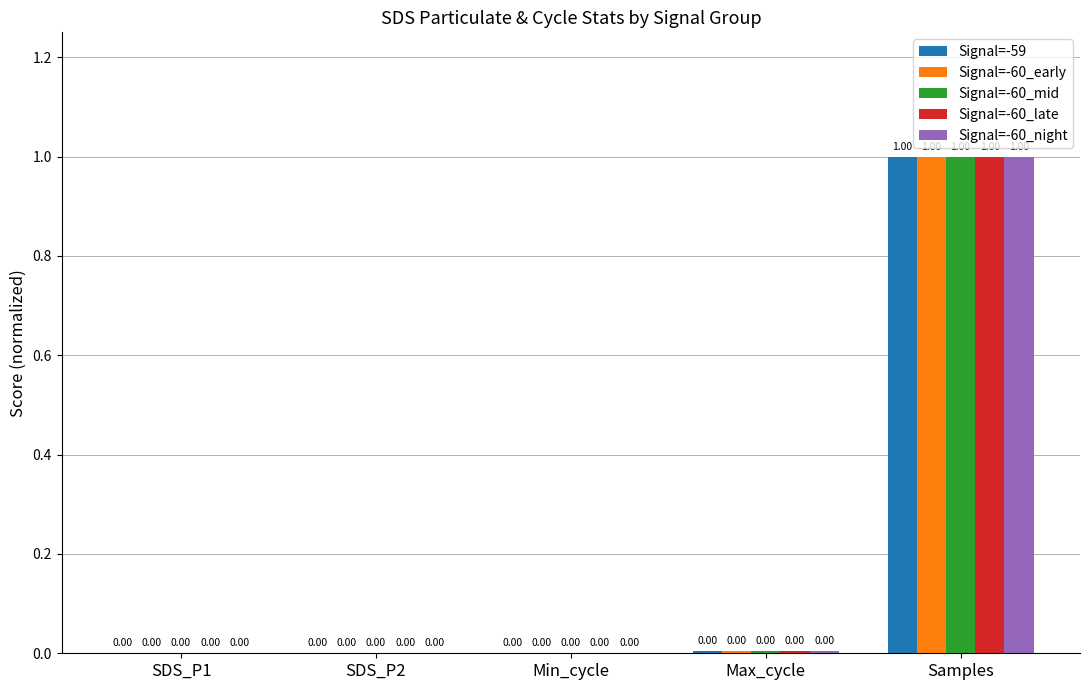

What is the sum of all Signal=-60_early values?

1.0